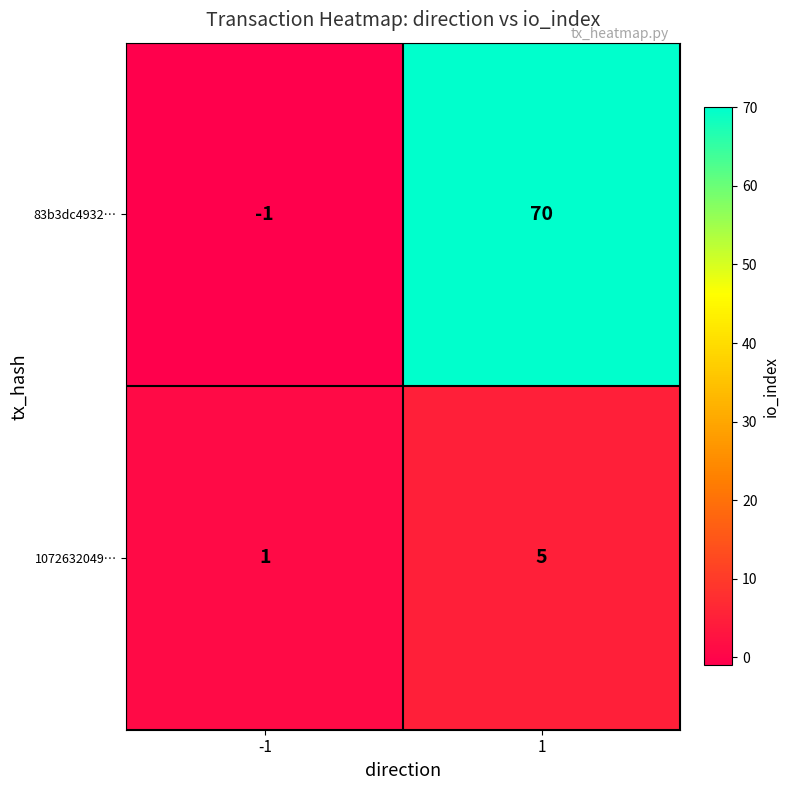

What is the difference between the 83b3dc4932… values at -1 and 1?

71